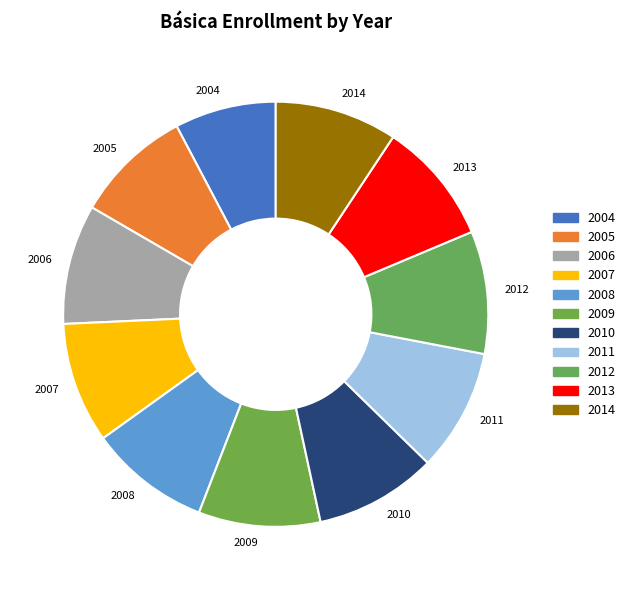

True or false: 2012 accounts for 21% of the total.

False